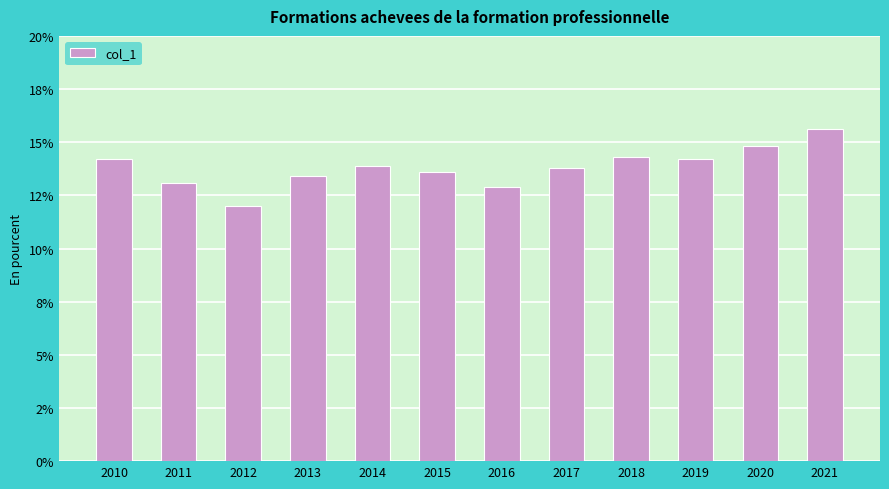

What is the difference between the values at 2015 and 2017?

0.2